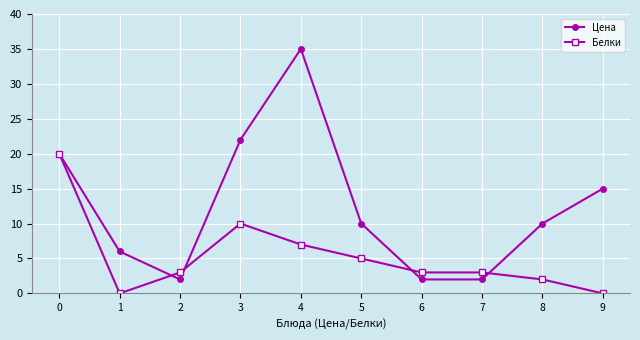

How many interior local peaks does the Цена series have?

1